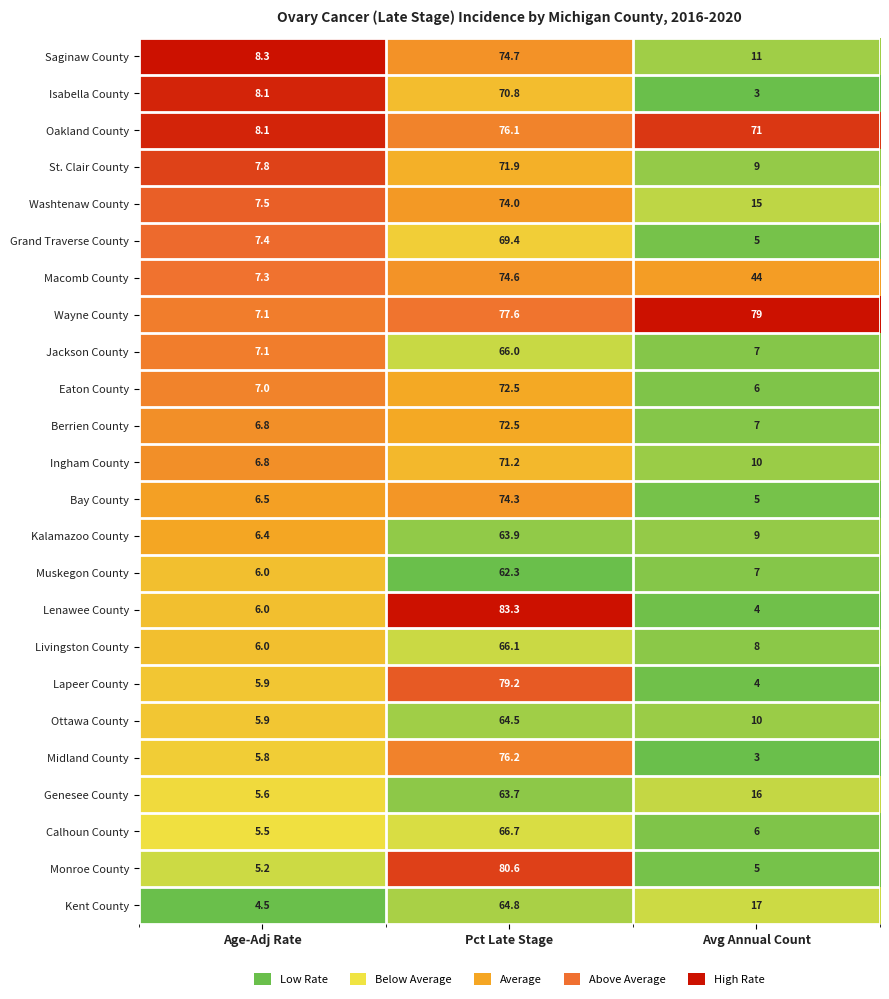

Which category has the lowest value across all series?

Avg Annual Count